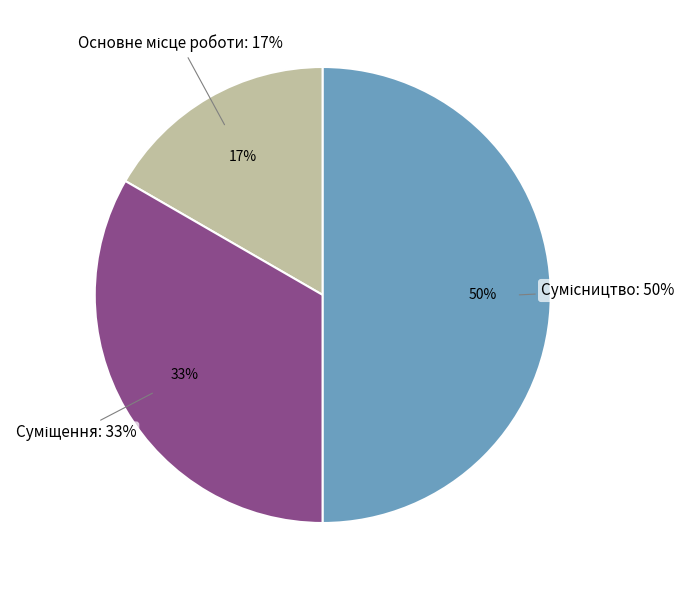

Which category has the smallest portion of the pie?

Основне місце роботи